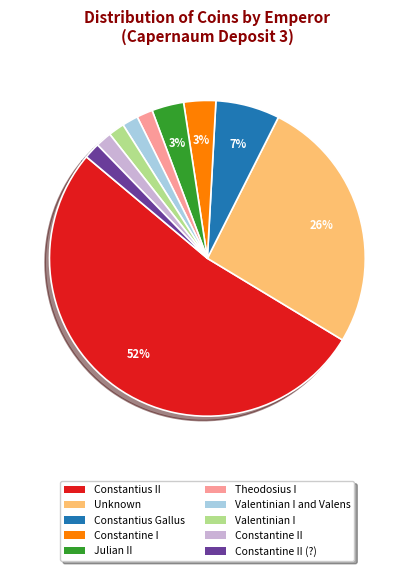

Is there a majority slice in this chart?

Yes